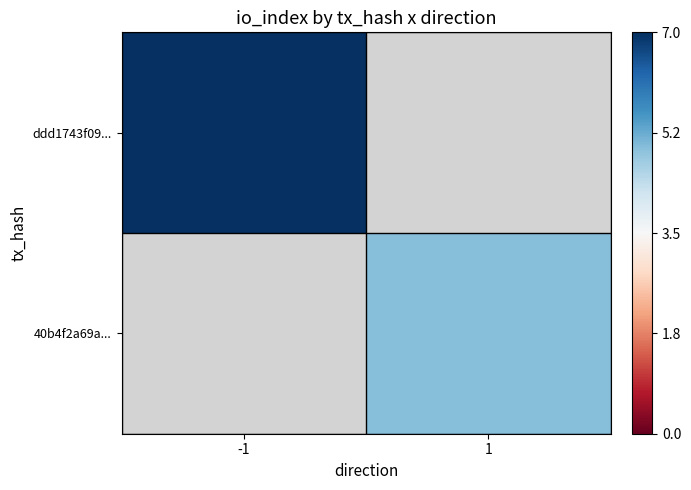

Is it true that ddd1743f09... equals 1.9 at -1?

False